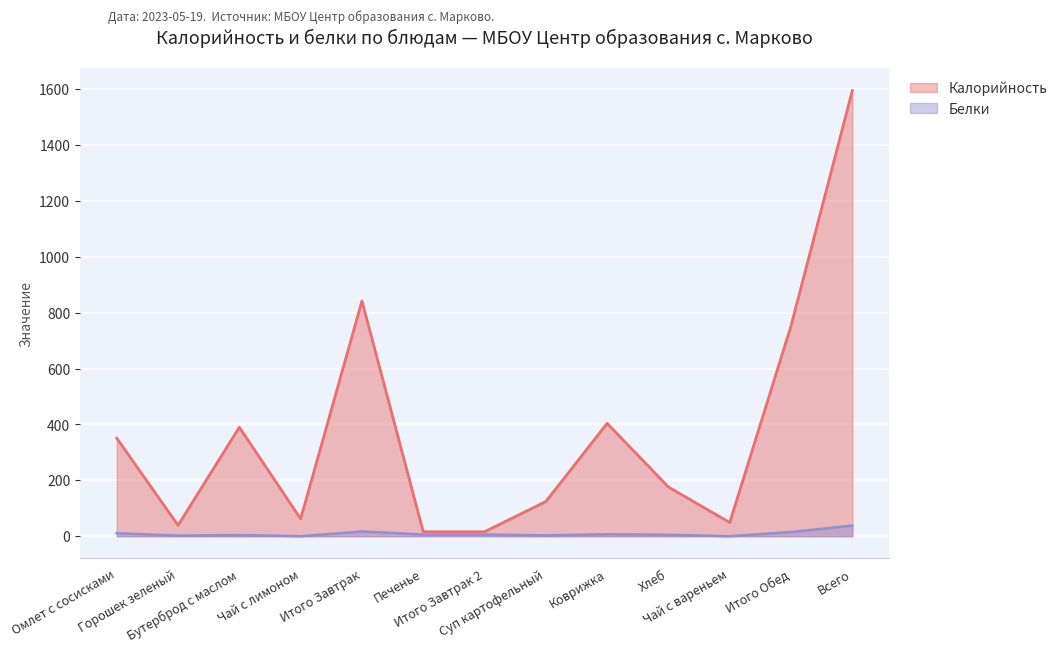

How many values in the Калорийность series are below 176?

6